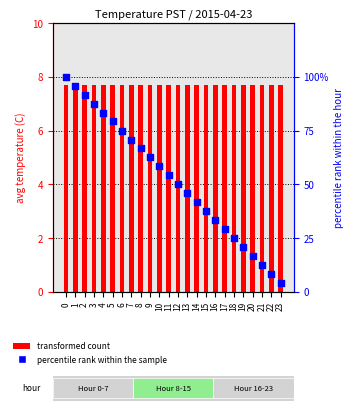

What are all the series names shown in the legend?

transformed count, percentile rank within the sample